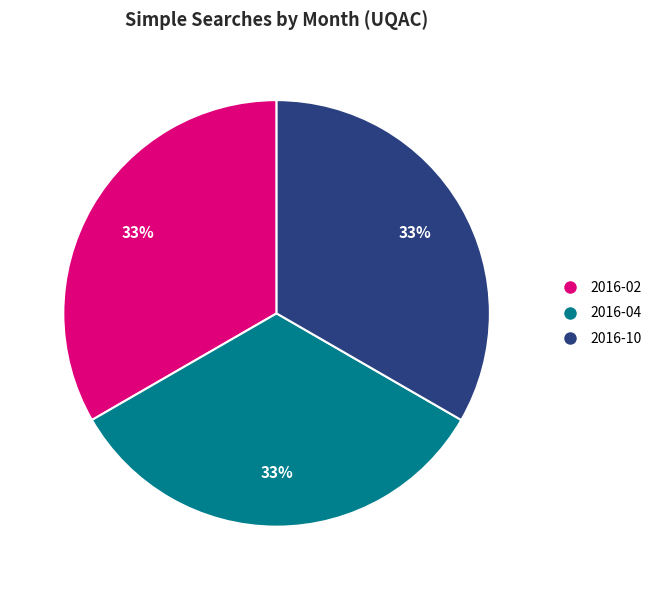

How many slices are in this pie chart?

3